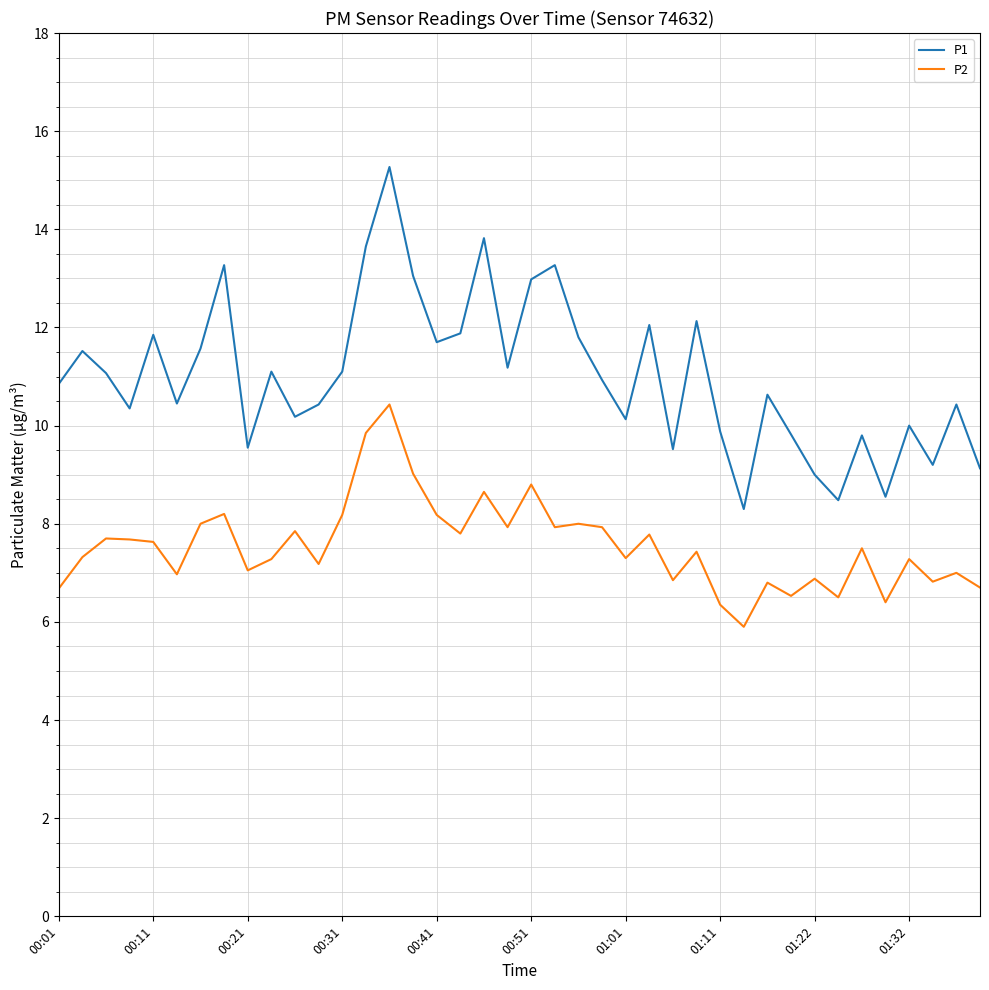

True or false: P1 and P2 intersect in this chart.

False